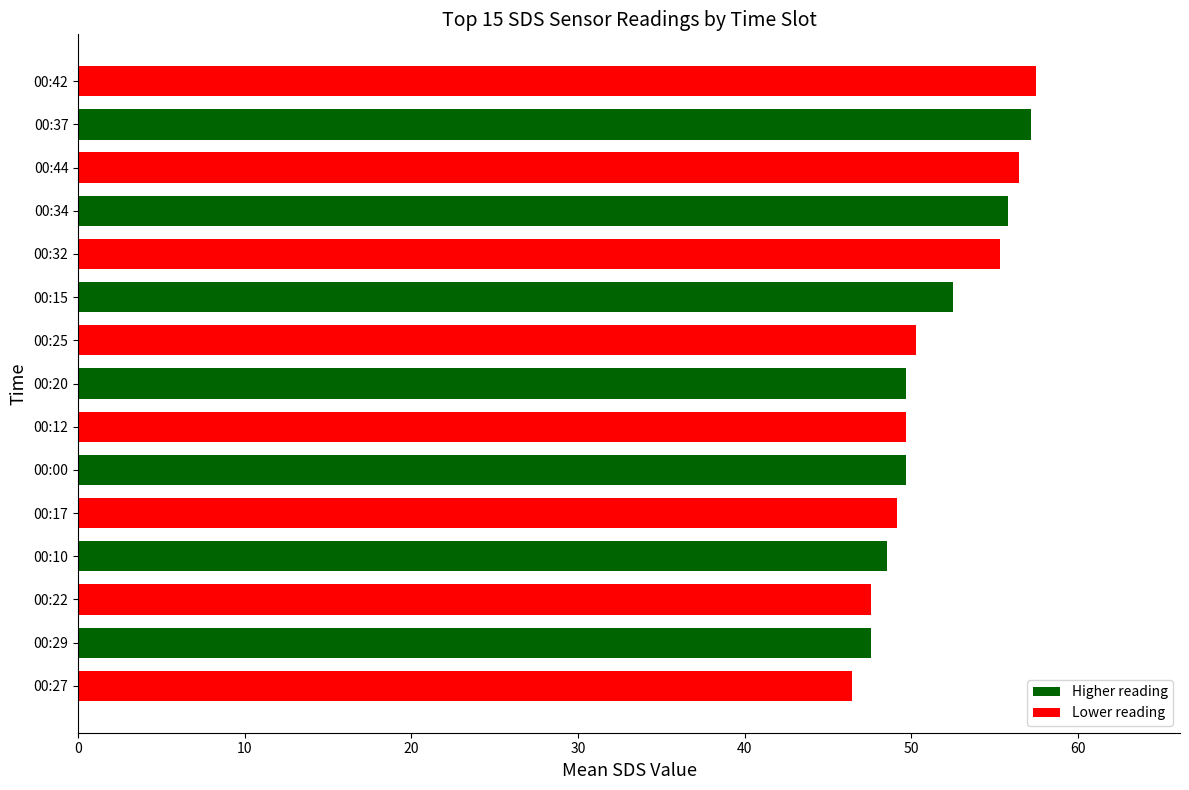

What is the average value?

51.6